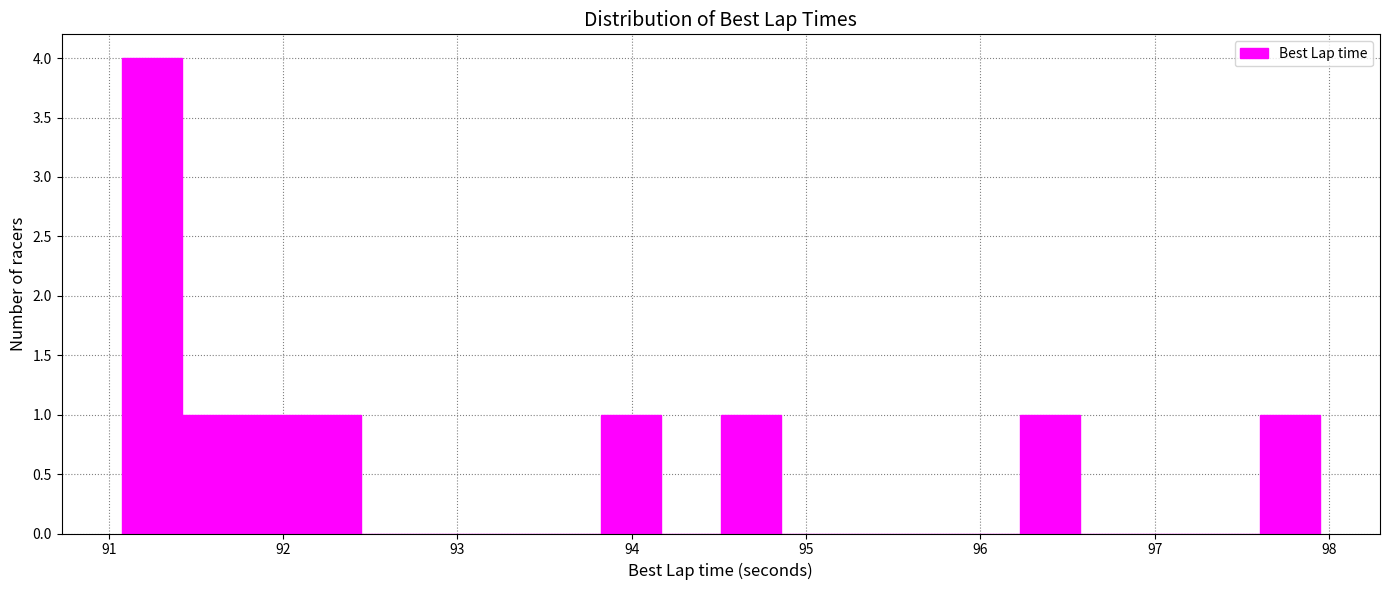

Around what value on the x-axis is the tallest bar? Give the approximate position of its centre, as read against the axis.

91.2